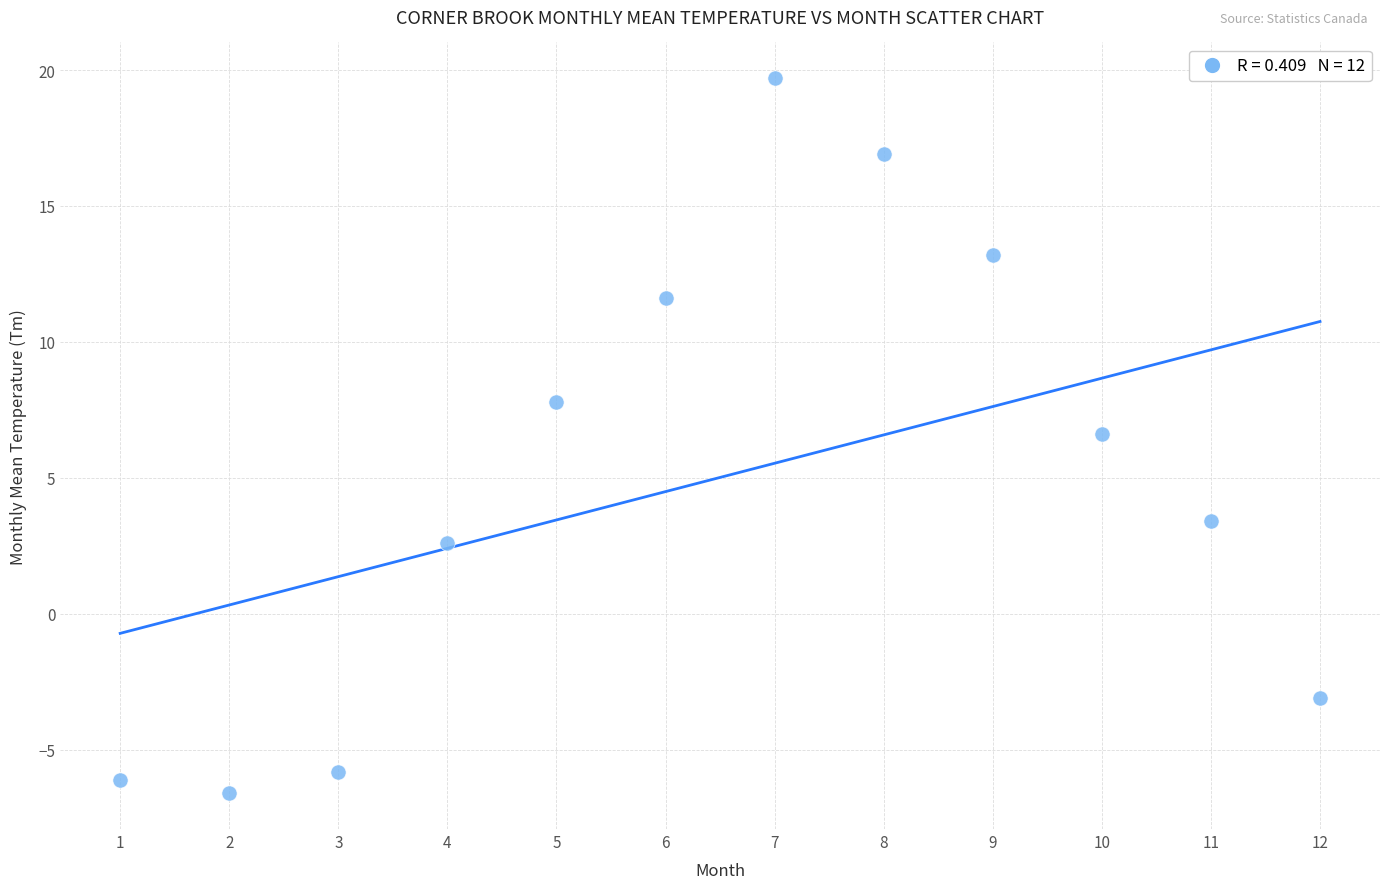

What is the average X value?

6.5